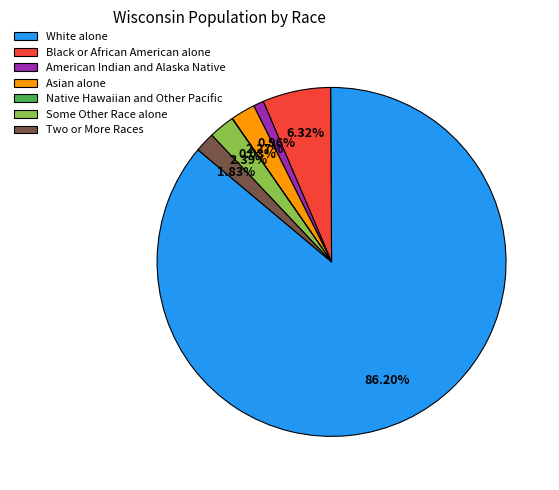

What percentage is NOT represented by Some Other Race alone?

97.6%